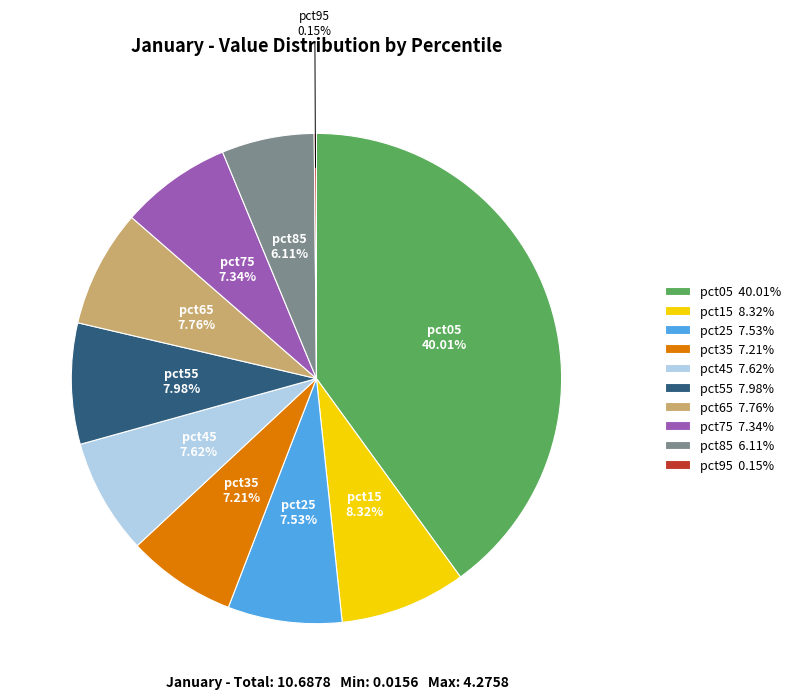

Is there any slice that represents more than half of the pie?

No